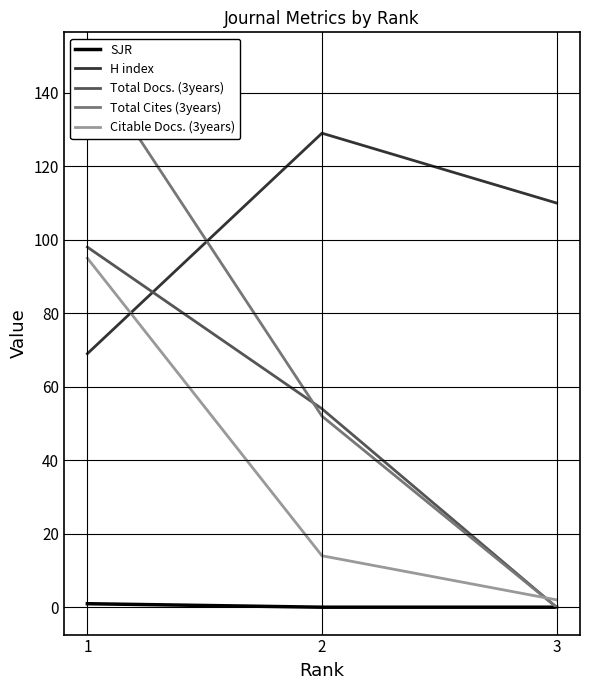

At how many categories does at least one series exceed 92?

3